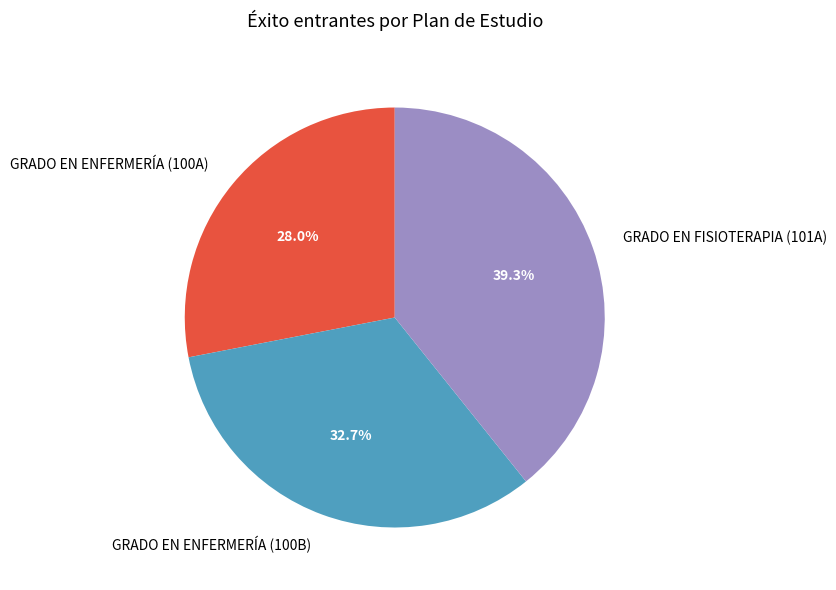

To the nearest percent, what portion does GRADO EN ENFERMERÍA (100A) represent?

28%